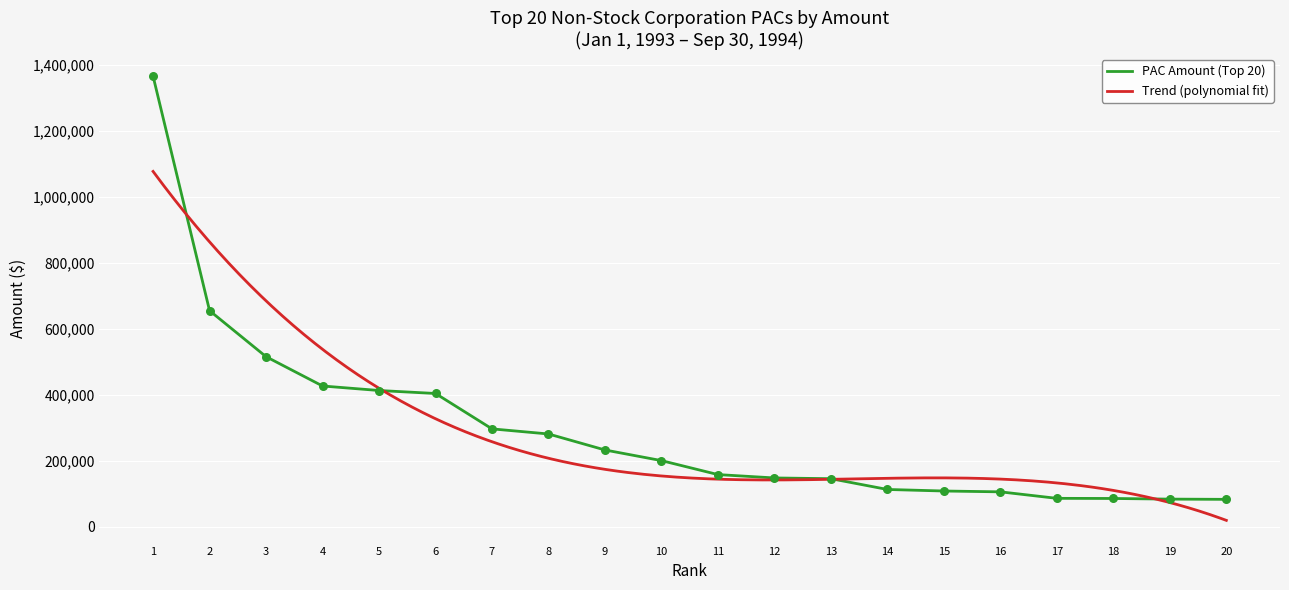

Between 14 and 2, which is larger?

2